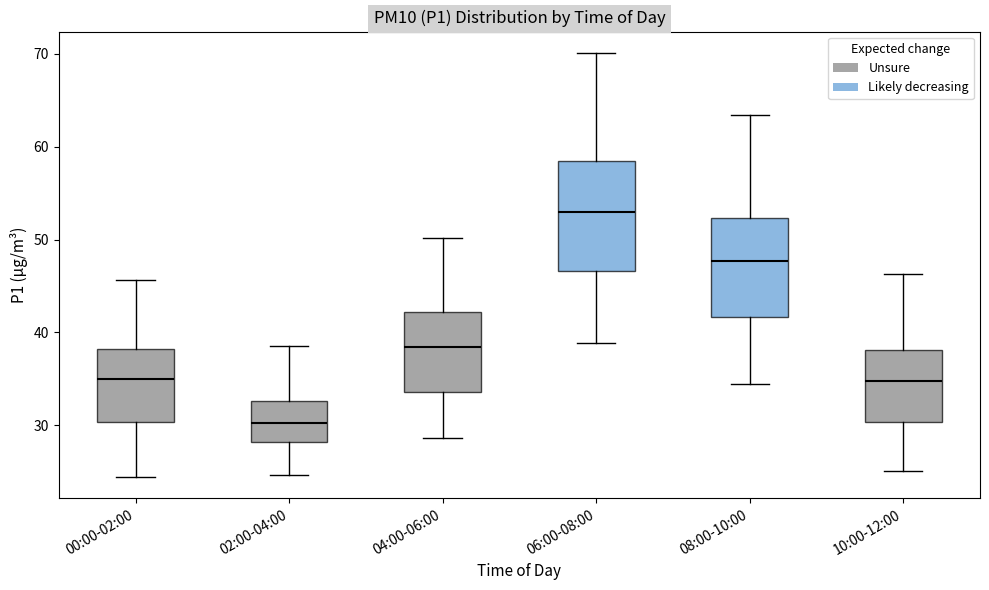

Where does the lower whisker of the box for 06:00-08:00 end on the y-axis? The values are not printed on the chart, so give them approximately, as read against the axis.

39